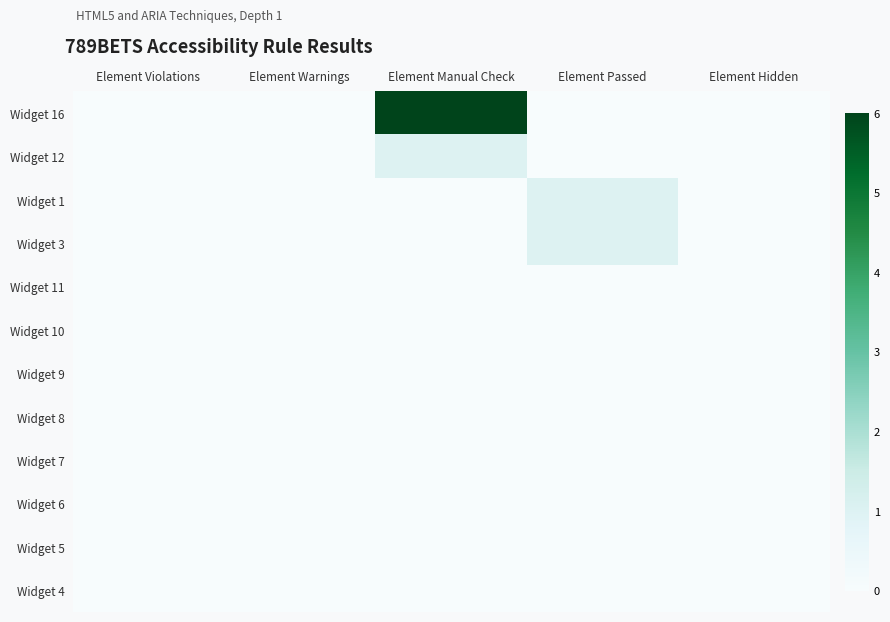

Reading right to left, list all the values displayed in this chart.

Widget 16: Element Hidden=0	Element Passed=0	Element Manual Check=6	Element Warnings=0	Element Violations=0
Widget 12: Element Hidden=0	Element Passed=0	Element Manual Check=1	Element Warnings=0	Element Violations=0
Widget 1: Element Hidden=0	Element Passed=1	Element Manual Check=0	Element Warnings=0	Element Violations=0
Widget 3: Element Hidden=0	Element Passed=1	Element Manual Check=0	Element Warnings=0	Element Violations=0
Widget 11: Element Hidden=0	Element Passed=0	Element Manual Check=0	Element Warnings=0	Element Violations=0
Widget 10: Element Hidden=0	Element Passed=0	Element Manual Check=0	Element Warnings=0	Element Violations=0
Widget 9: Element Hidden=0	Element Passed=0	Element Manual Check=0	Element Warnings=0	Element Violations=0
Widget 8: Element Hidden=0	Element Passed=0	Element Manual Check=0	Element Warnings=0	Element Violations=0
Widget 7: Element Hidden=0	Element Passed=0	Element Manual Check=0	Element Warnings=0	Element Violations=0
Widget 6: Element Hidden=0	Element Passed=0	Element Manual Check=0	Element Warnings=0	Element Violations=0
Widget 5: Element Hidden=0	Element Passed=0	Element Manual Check=0	Element Warnings=0	Element Violations=0
Widget 4: Element Hidden=0	Element Passed=0	Element Manual Check=0	Element Warnings=0	Element Violations=0